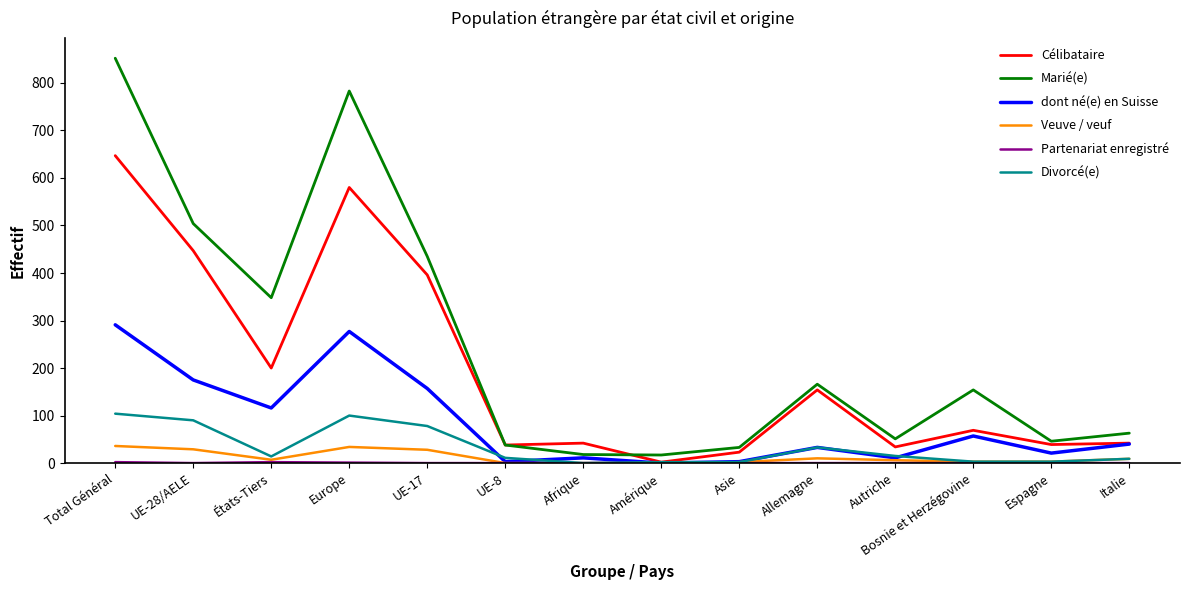

At which label does Célibataire reach its peak?

Total Général